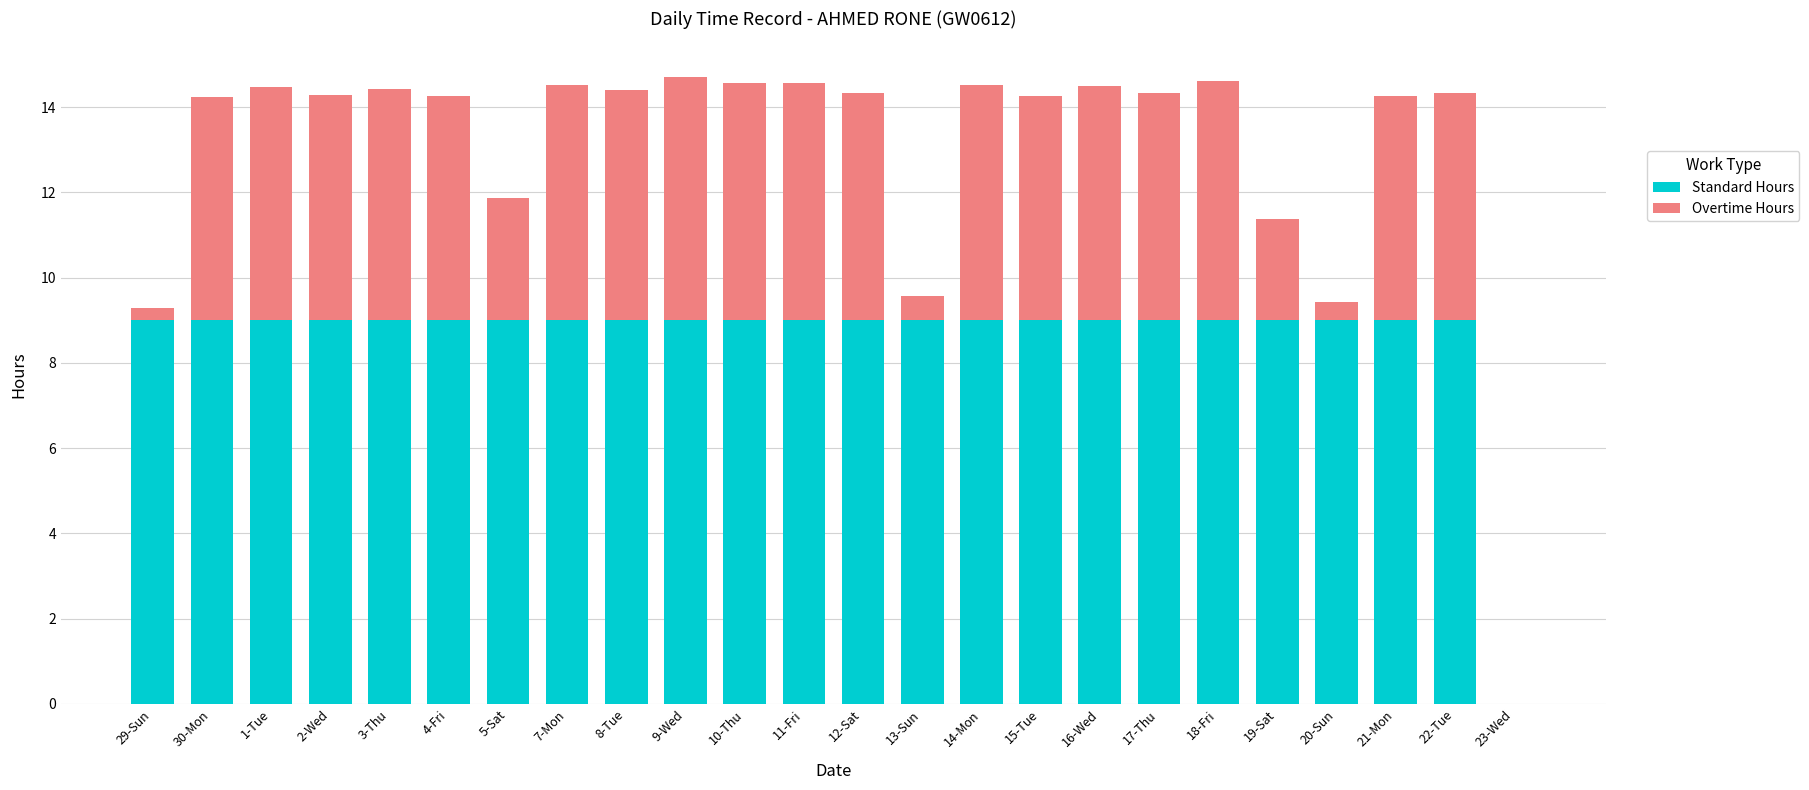

What is the total value across all series at 10-Thu?

14.6